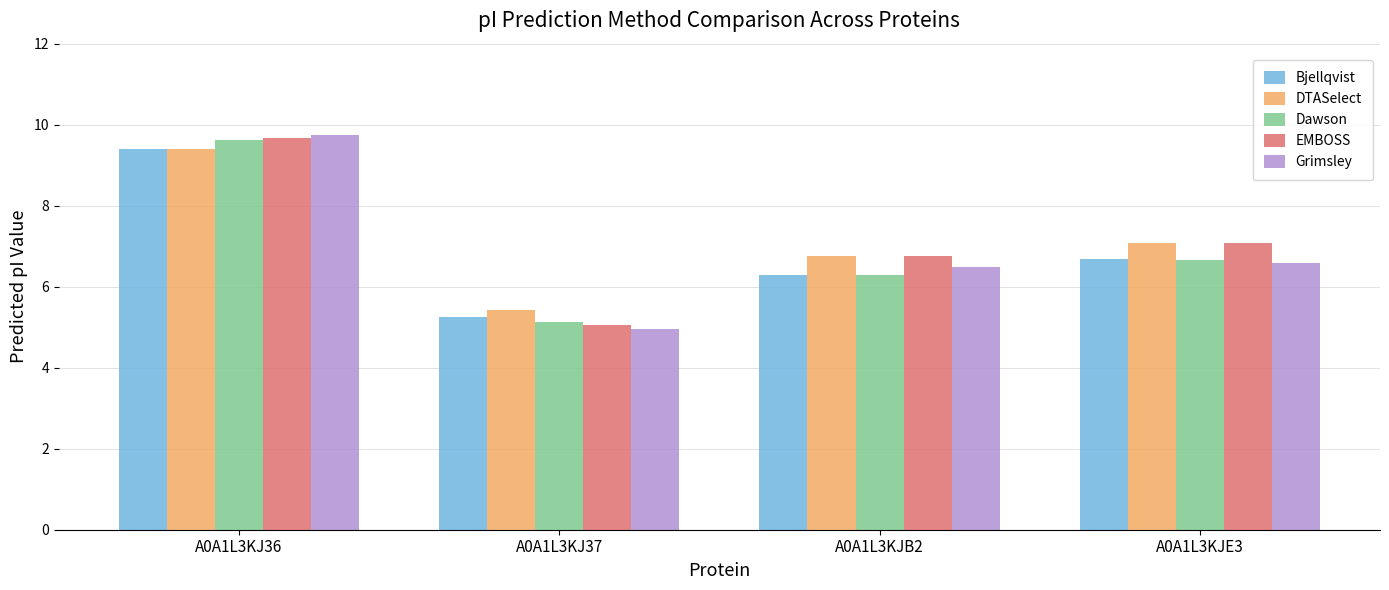

Which series changed the most between A0A1L3KJ37 and A0A1L3KJB2?

EMBOSS